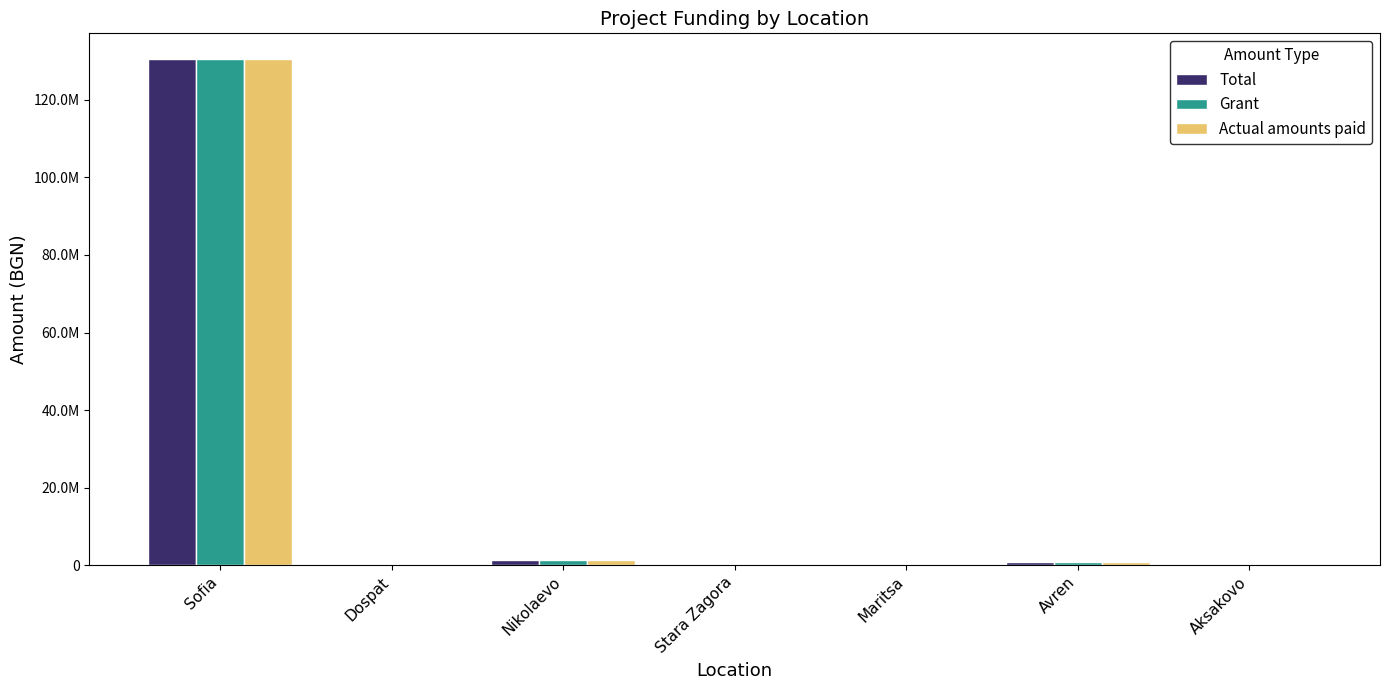

Are the bars horizontal?

No